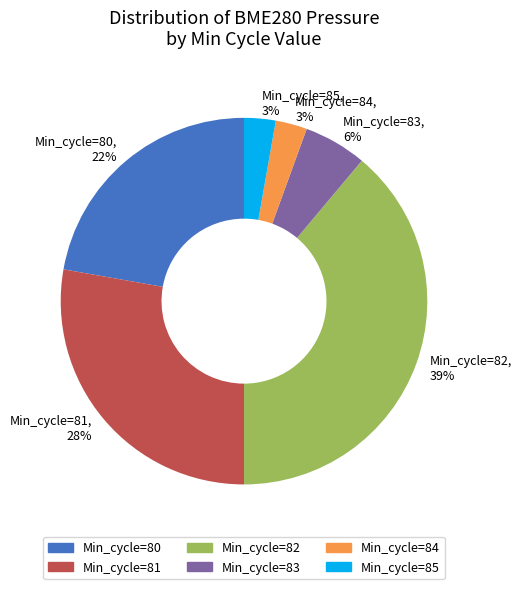

Between Min_cycle=83, 6% and Min_cycle=82, 39%, which is larger?

Min_cycle=82, 39%